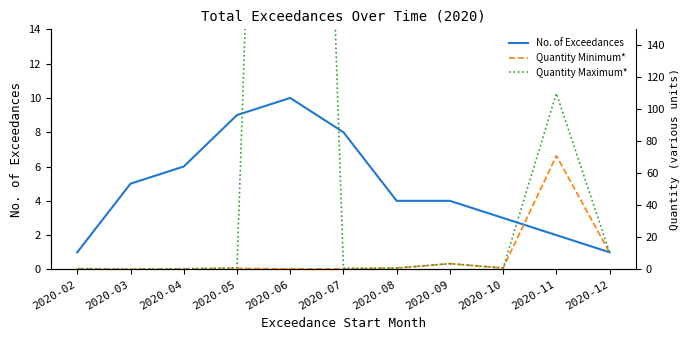

Is it true that Quantity Maximum* equals 110.0 at 2020-11?

True